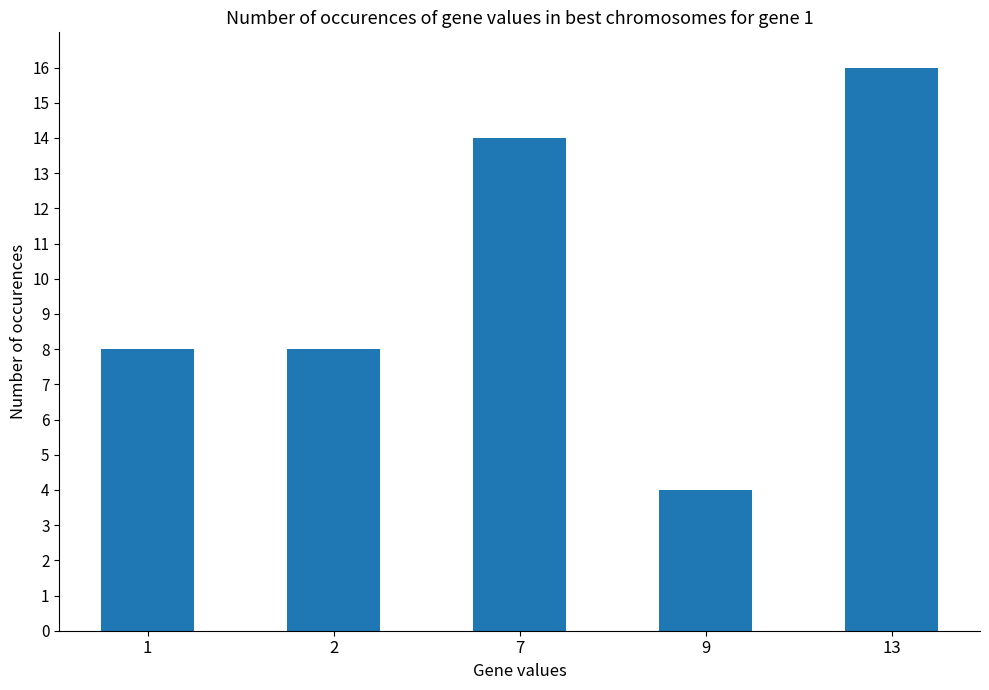

Count the number of categories in the chart.

5